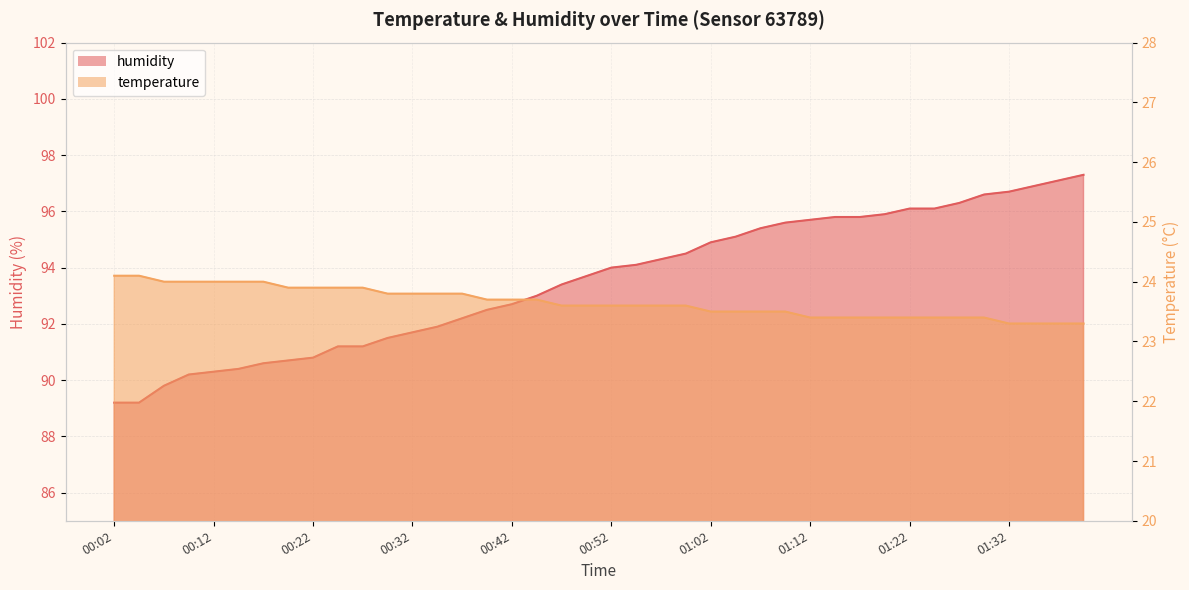

What is the sum of all temperature values?

946.1